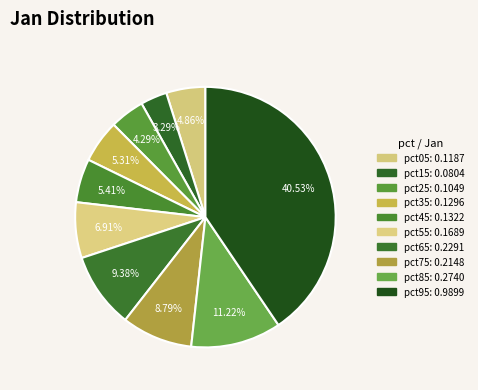

How many segments does this pie chart have?

10